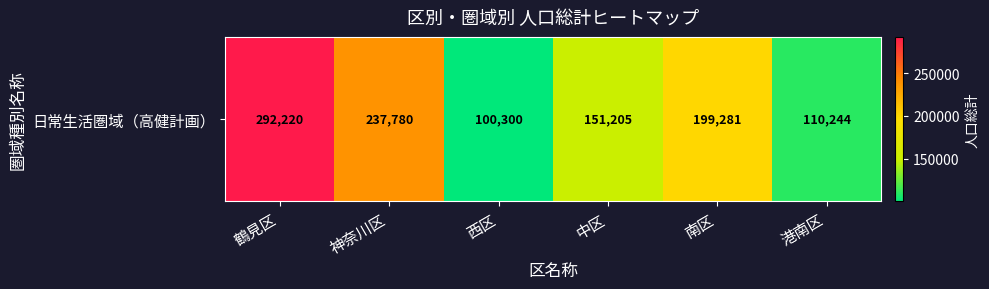

What is the difference between the values at 中区 and 南区?

48076